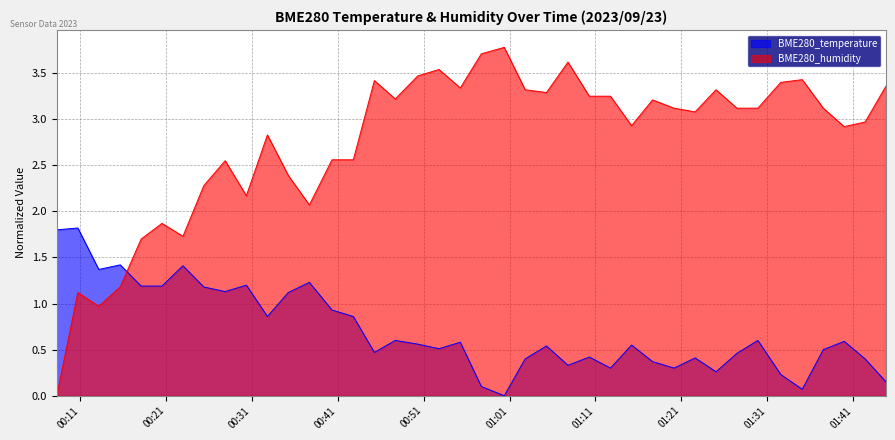

What is the difference between the BME280_temperature values at 2023/09/23 00:32:49 and 2023/09/23 01:42:23?

0.5